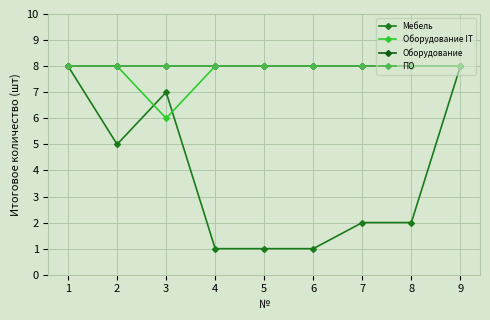

Is this an area chart (filled region under the line)?

No